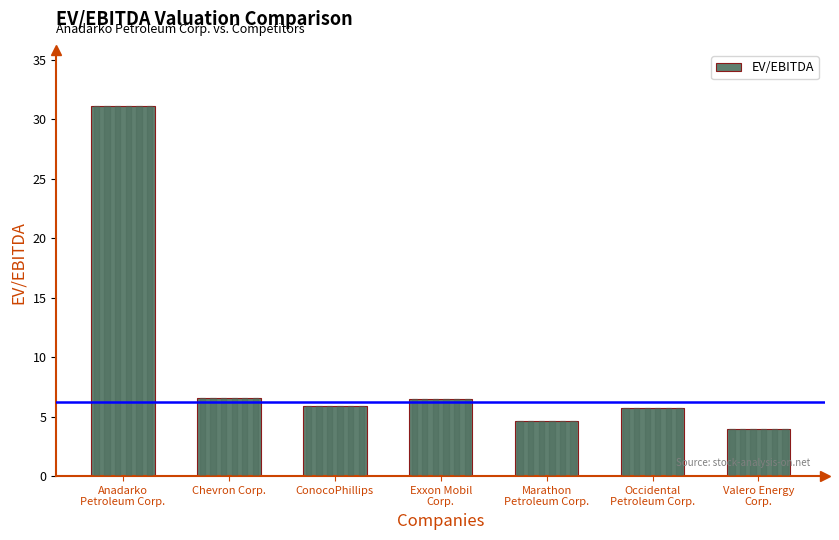

How many bars are there in total?

7